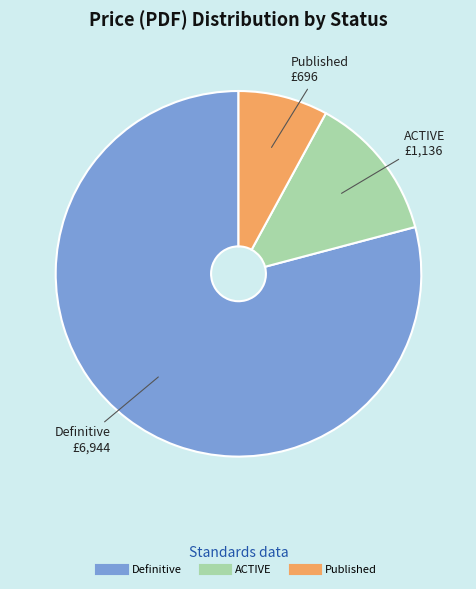

Is there a majority slice in this chart?

Yes